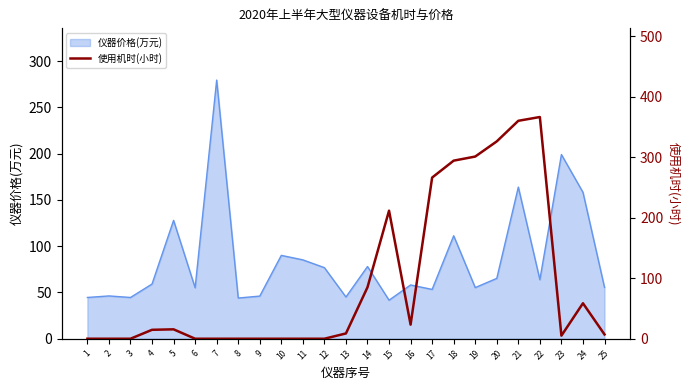

The 仪器价格(万元) series shows 85.2 at 11. True or false?

True